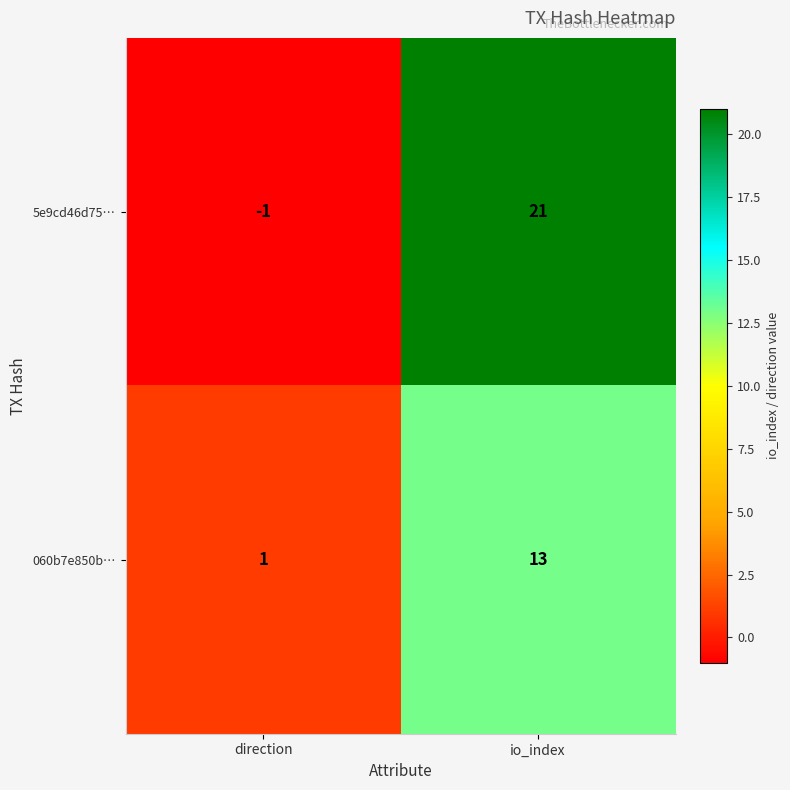

Which series has the largest total across all categories?

5e9cd46d75…